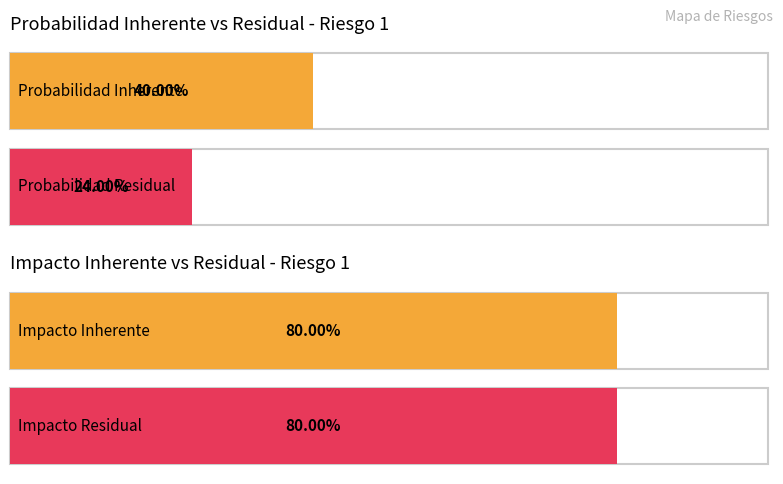

Is it true that Probabilidad Inherente equals 0.2 at Riesgo 3?

False